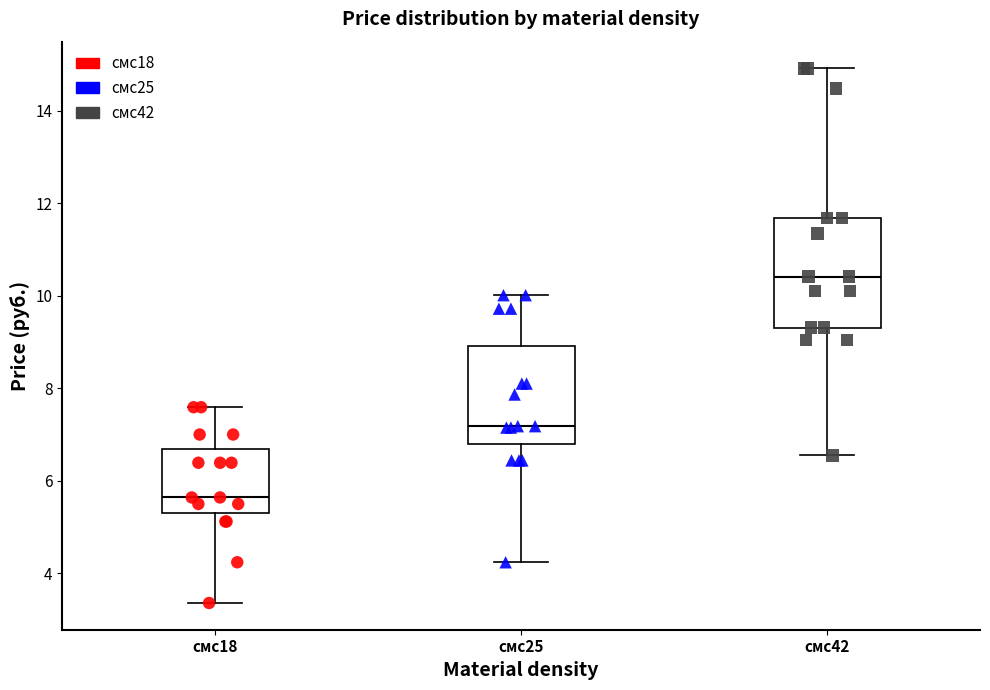

Reading left to right, read every box against the y-axis: the position of its median line, the range the box covers, and the ends of its whiskers. The values are not printed on the chart, so give them approximately, as read against the axis.

смс18: median 5.6, box 5.4 to 6.6, whiskers 3.4 to 7.6
смс25: median 7.2, box 6.8 to 9.0, whiskers 4.2 to 10.0
смс42: median 10.4, box 9.4 to 11.6, whiskers 6.6 to 15.0